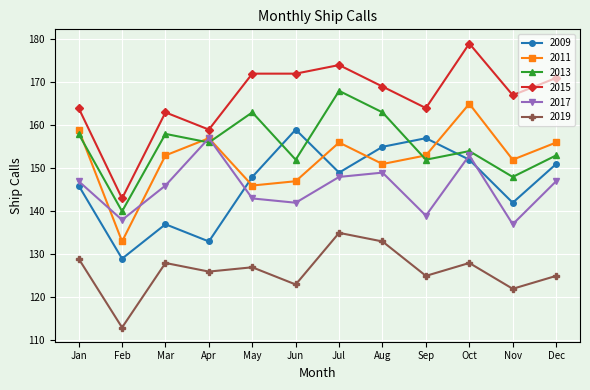

Where is the first local minimum for 2015?

Feb